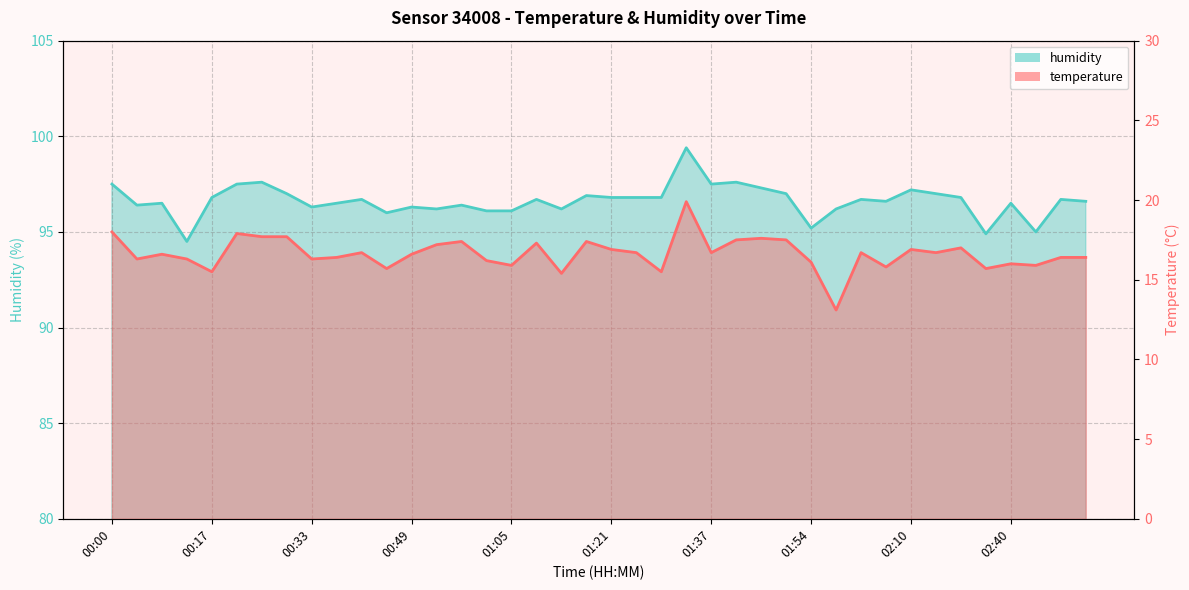

The value of humidity at 02:56 is 149.3. True or false?

False